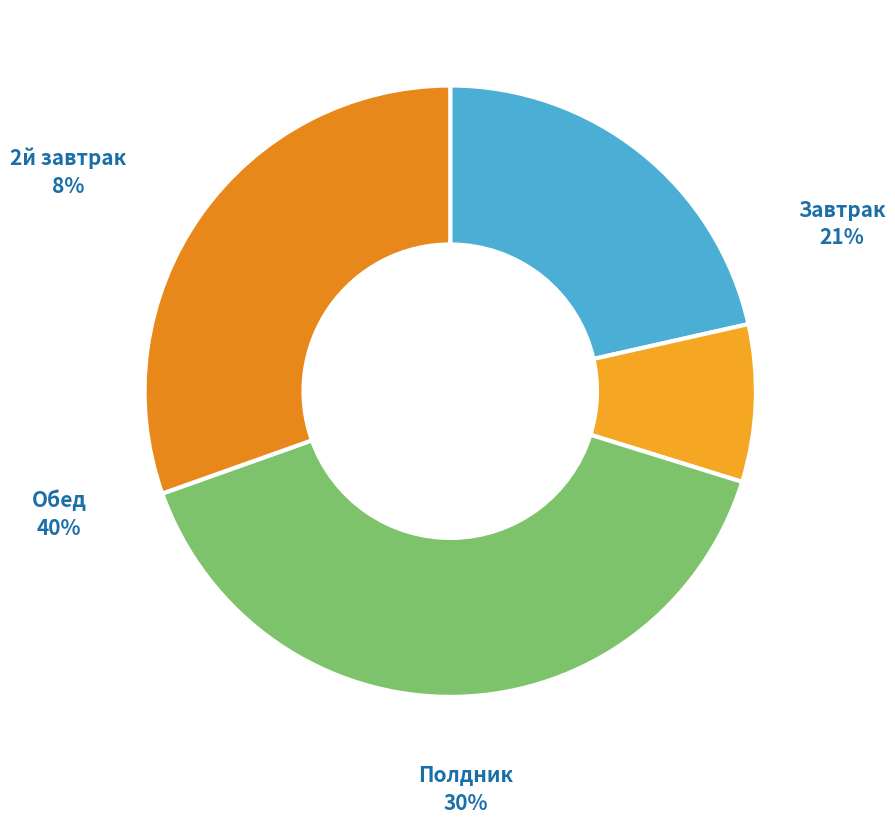

To the nearest percent, what portion does 2й завтрак represent?

8%